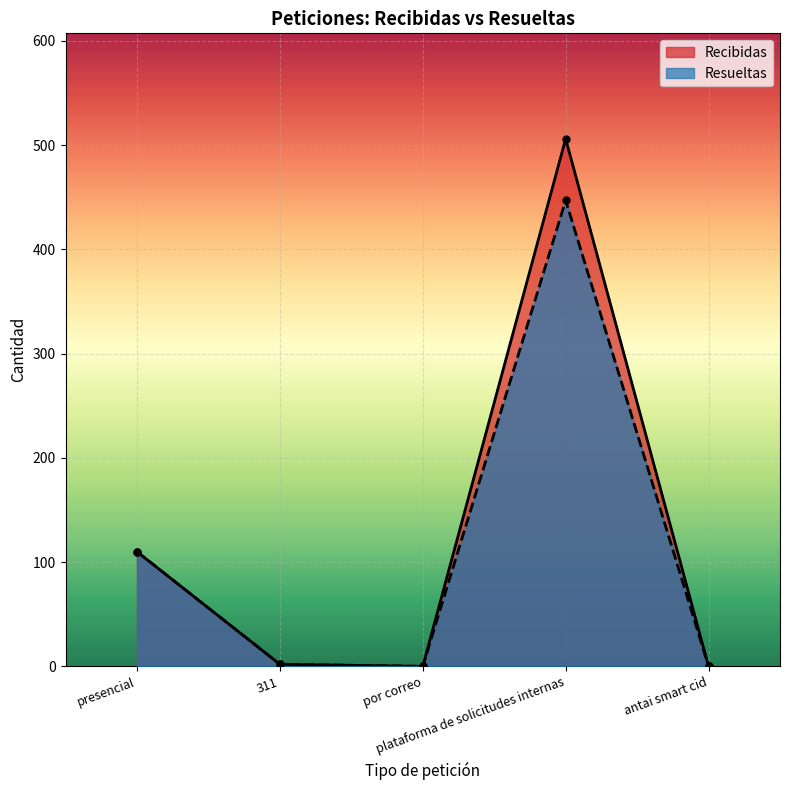

What is the sum of the Resueltas values at antai smart cid and 311?

2